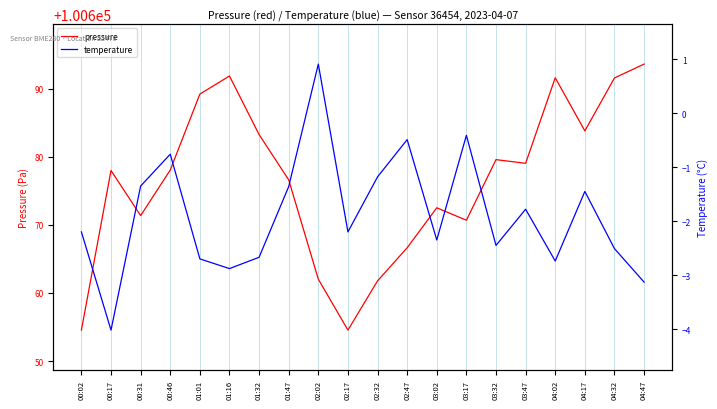

What is the difference between the maximum and second lowest values in the pressure series?

39.1